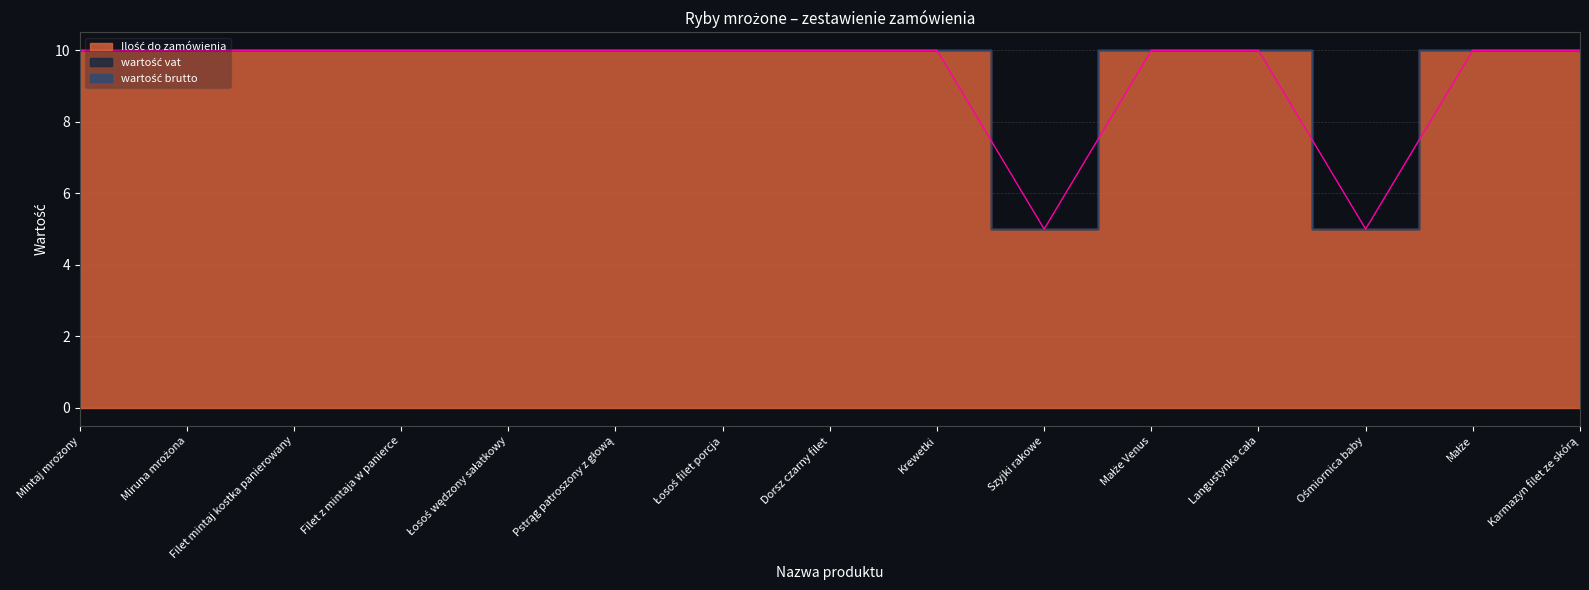

How many lines are shown in the chart?

3